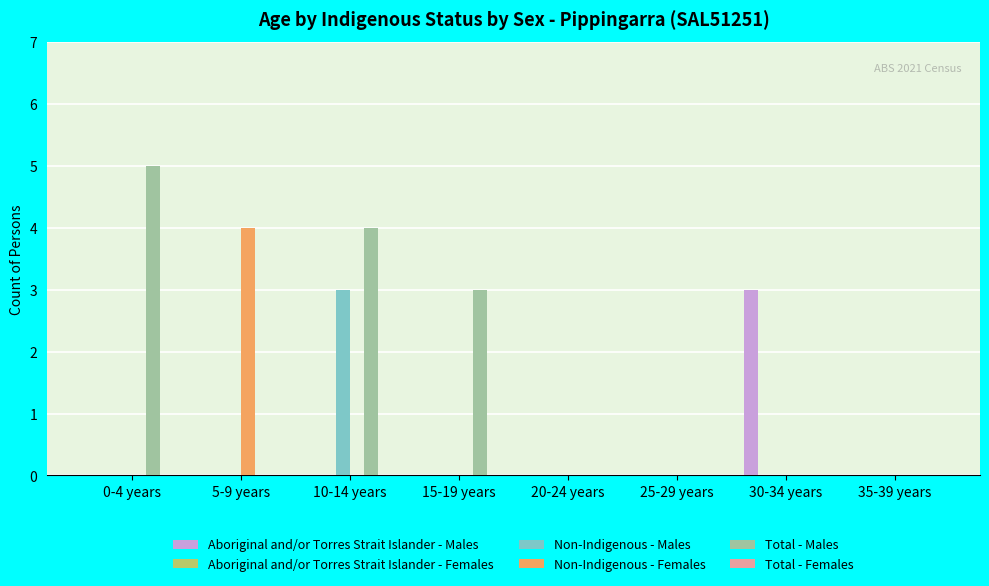

How many distinct data groups are displayed?

4